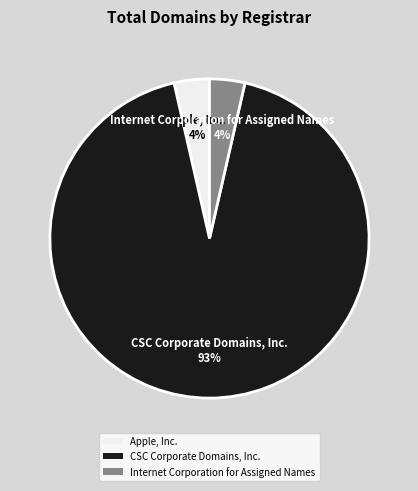

Which category has the biggest portion of the pie?

CSC Corporate Domains, Inc.